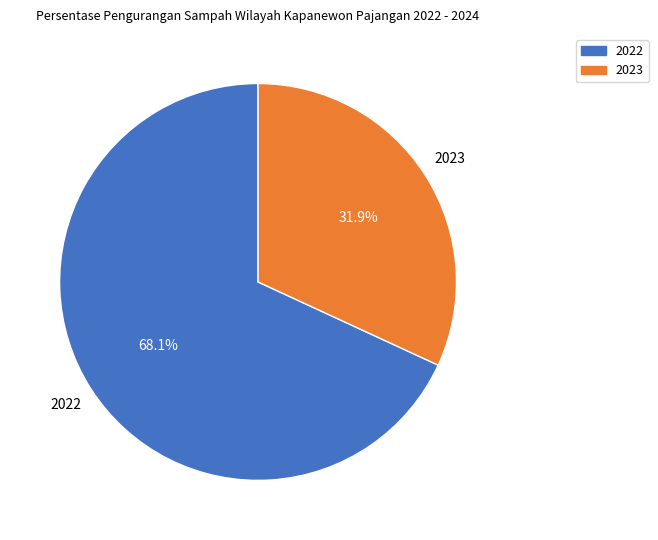

Is it true that 2022 is 59% of the pie?

False